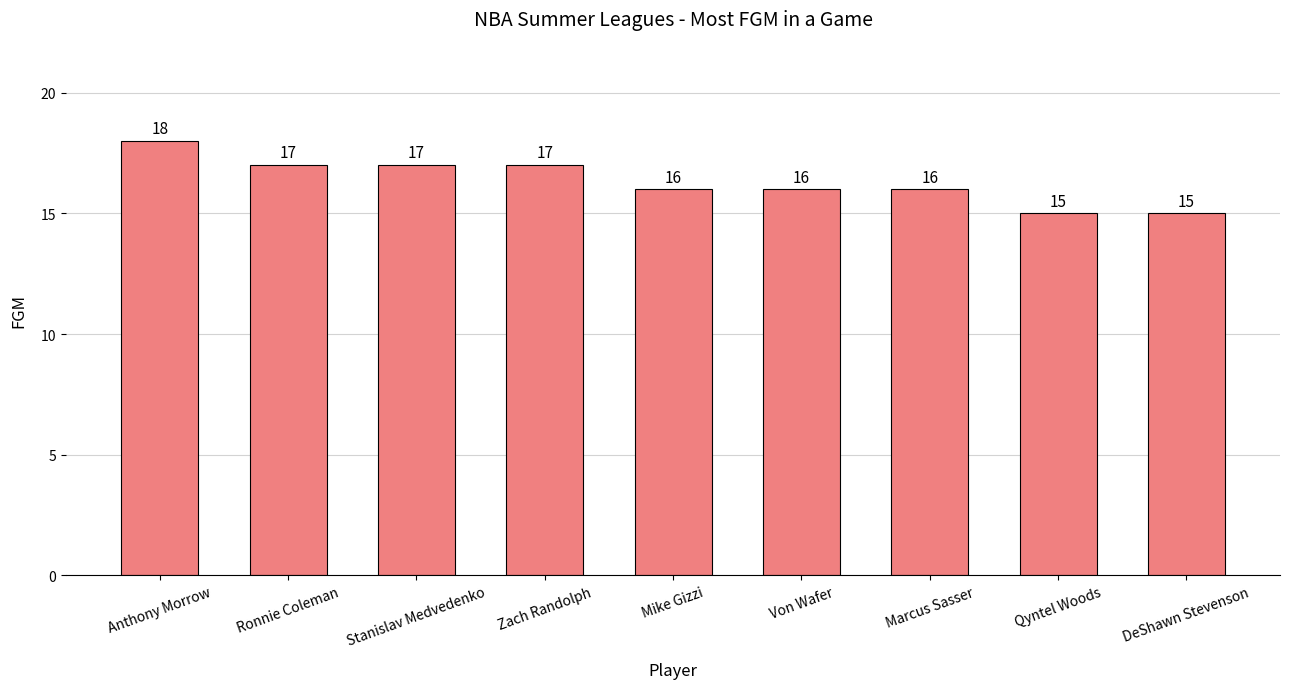

How many values are between 16 and 17?

6